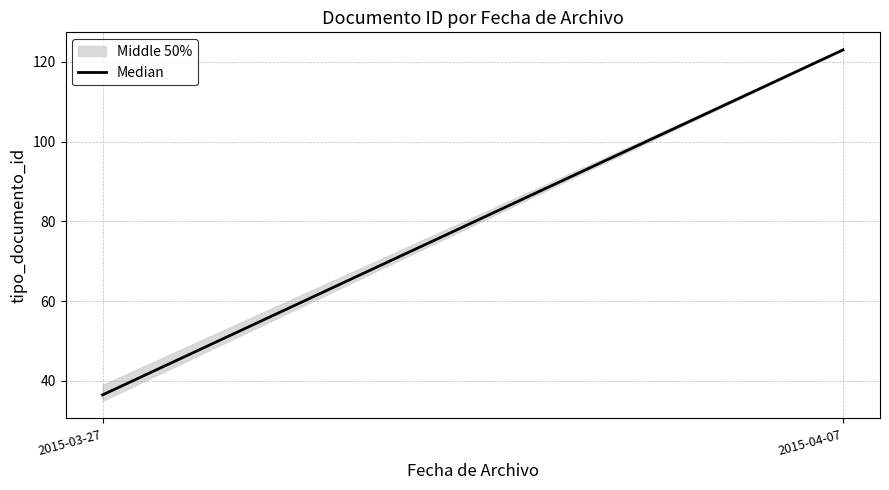

What is the greatest value displayed?

123.0